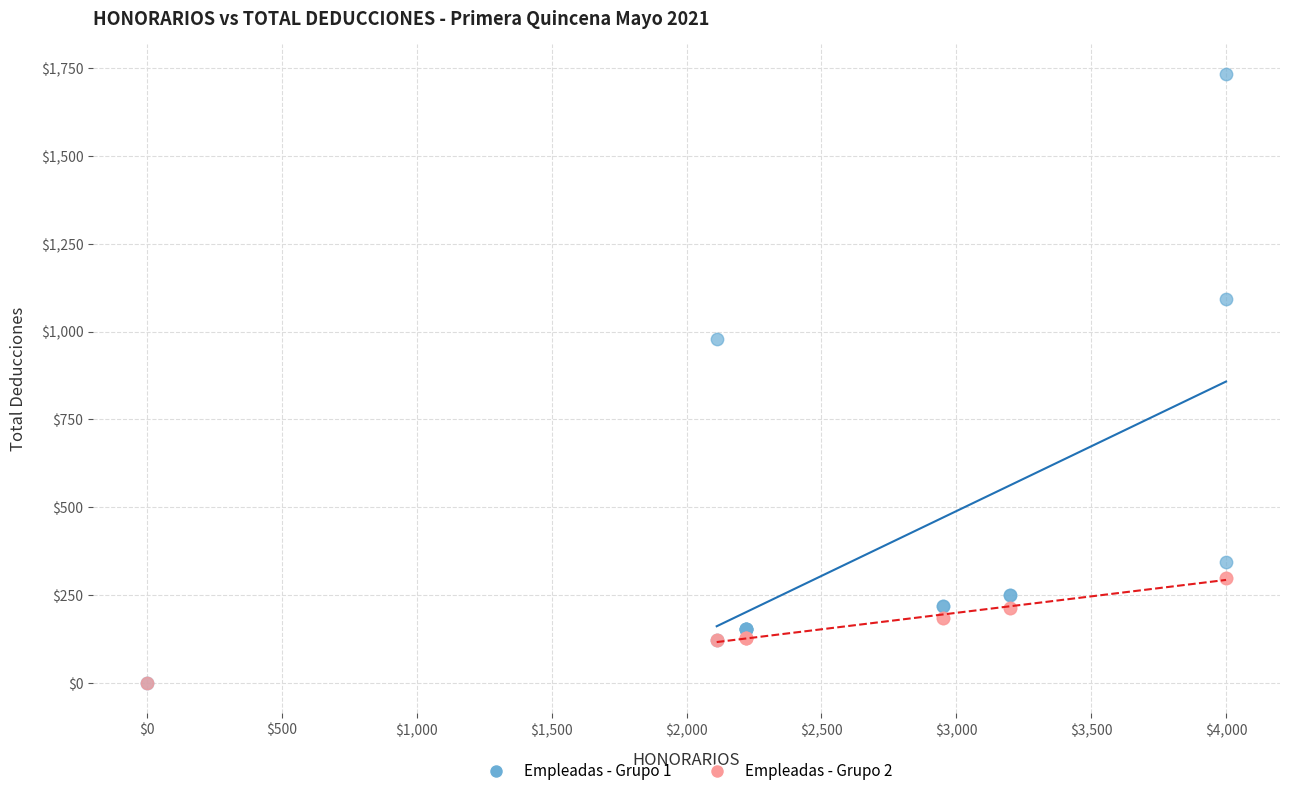

Which series has the widest spread of Y values?

Empleadas - Grupo 1